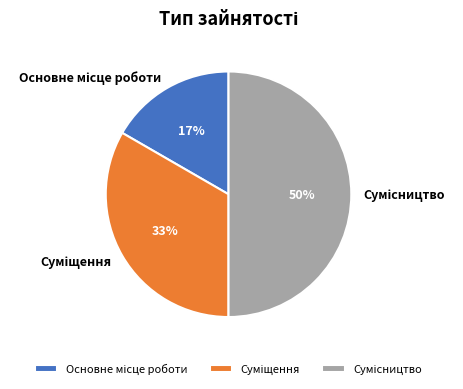

To the nearest percent, what is the average slice percentage?

33%